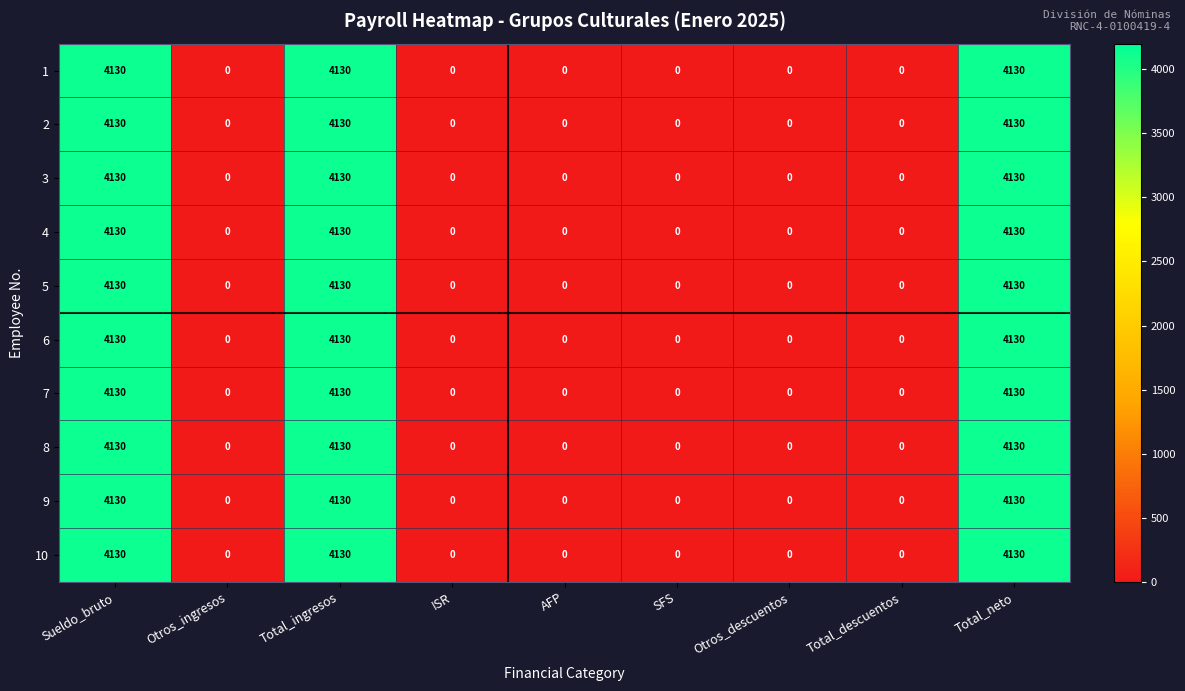

Count the number of data series in this chart.

10